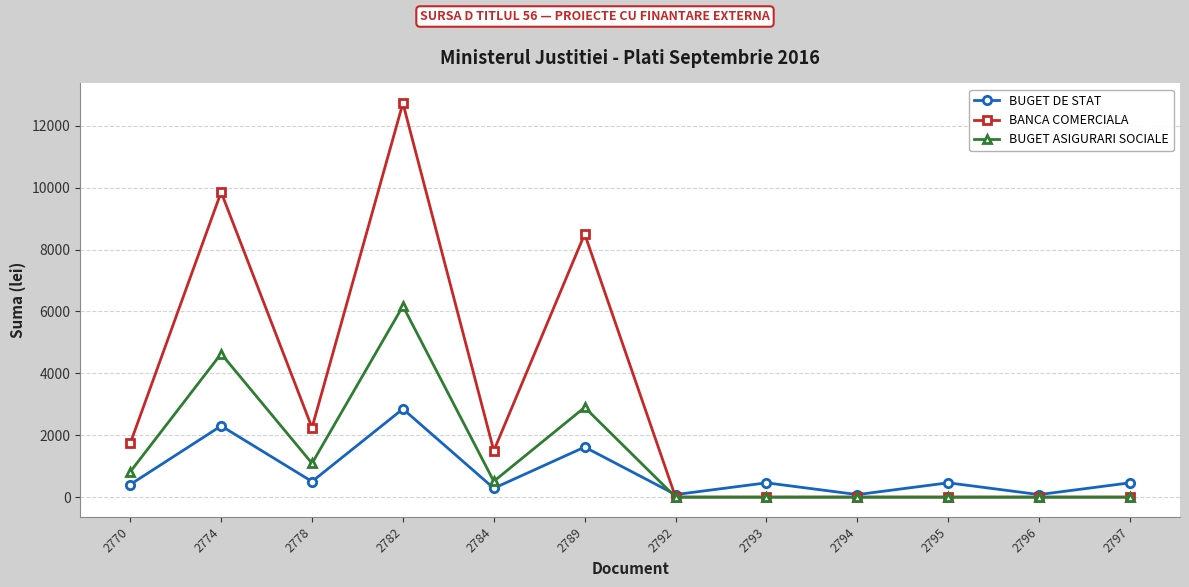

After their last crossing, which series has the higher values: BANCA COMERCIALA or BUGET DE STAT?

BUGET DE STAT